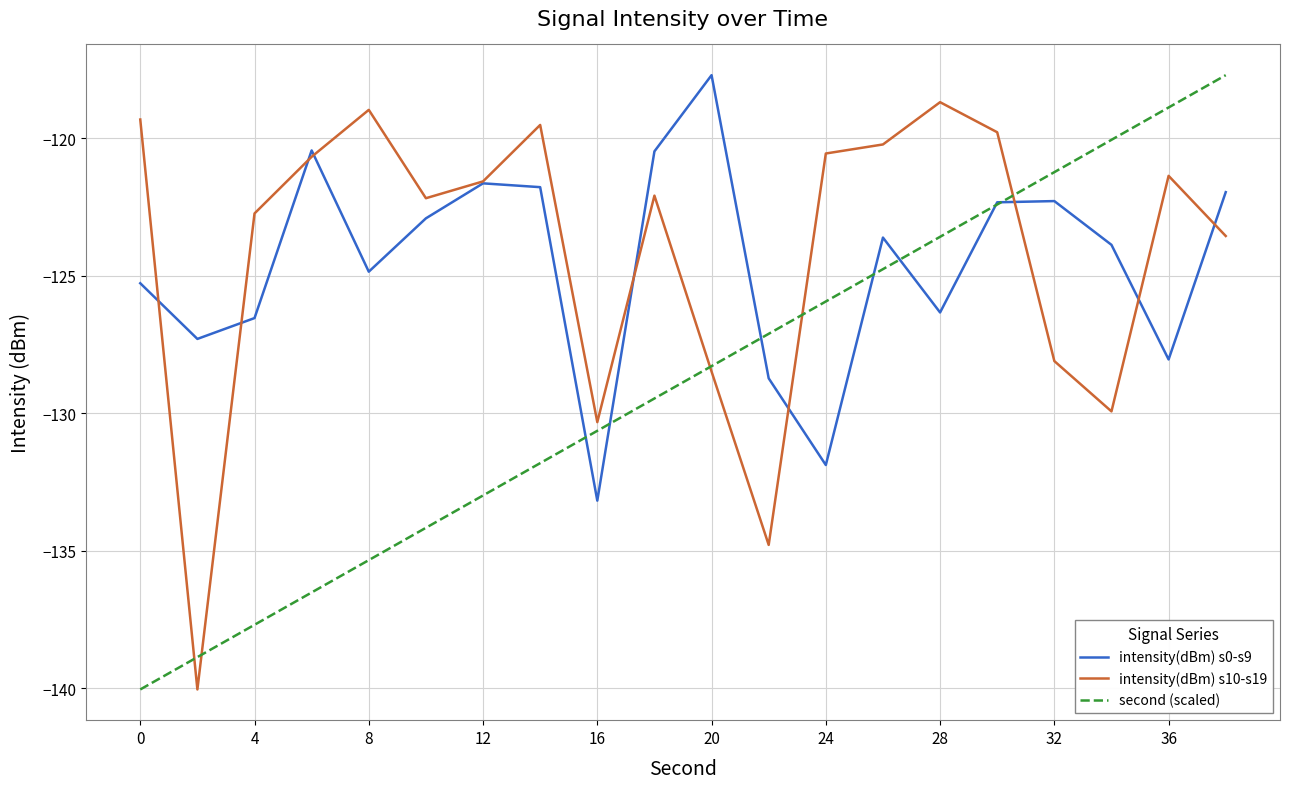

What is the maximum value shown in the chart?

-117.7